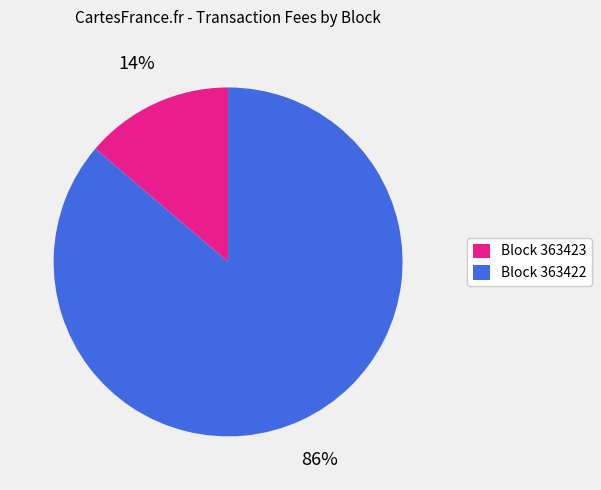

Combined, do Block 363422 and Block 363423 account for over 50%?

Yes